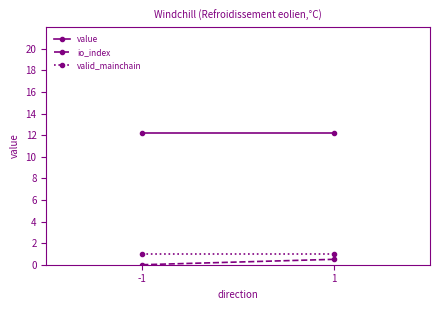

The value series shows 12.2 at 1. True or false?

True